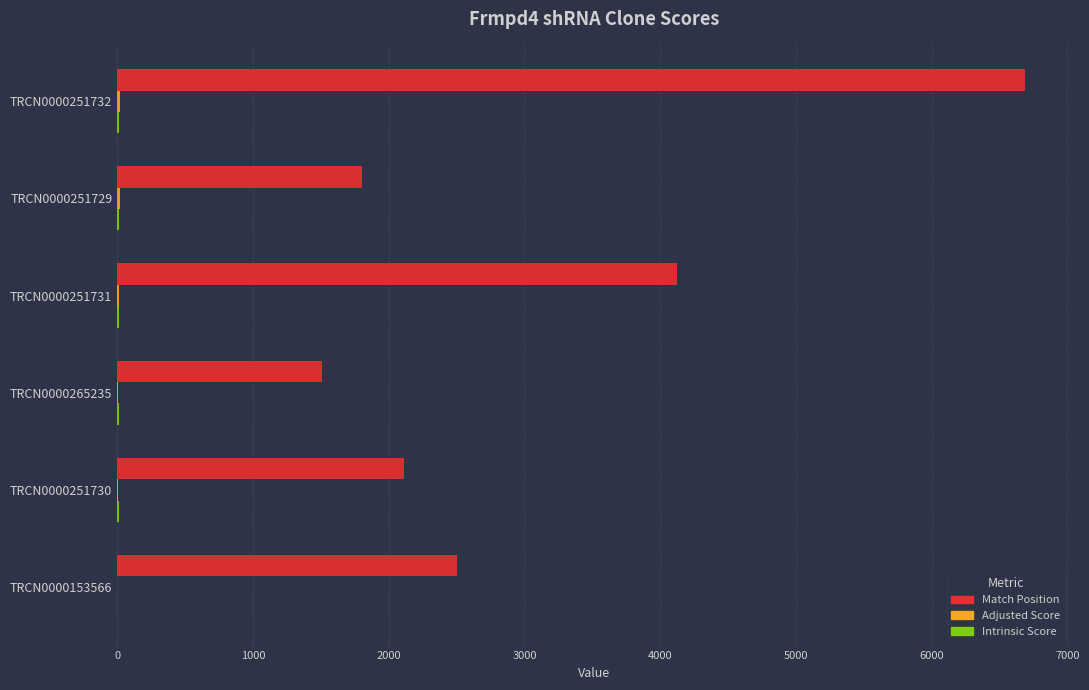

The value of Match Position at TRCN0000251730 is 2109.0. True or false?

True